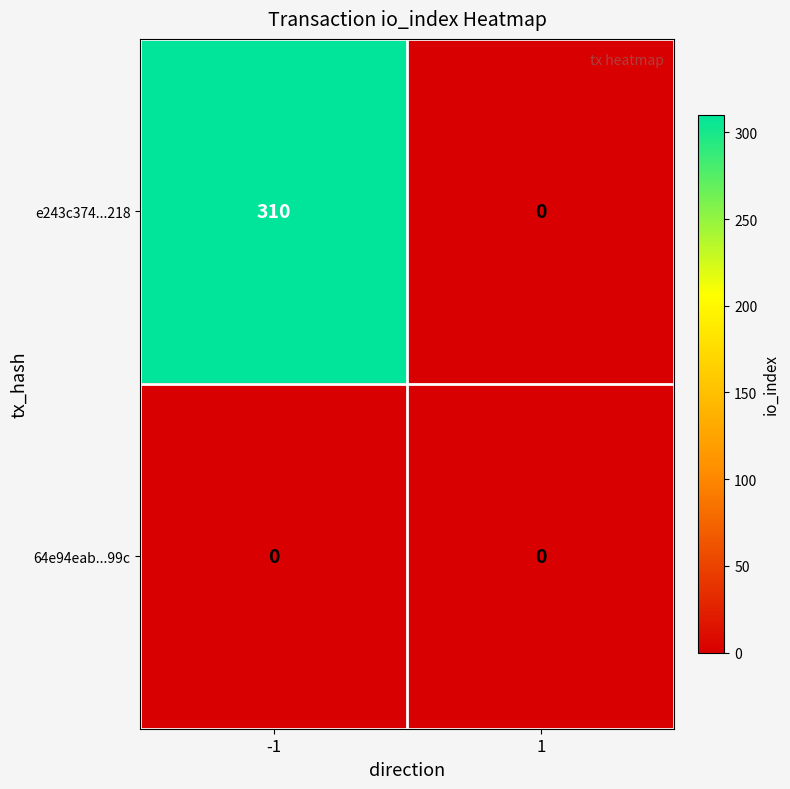

Reading left to right, extract all data points from this chart.

e243c374...218: 310	0
64e94eab...99c: 0	0